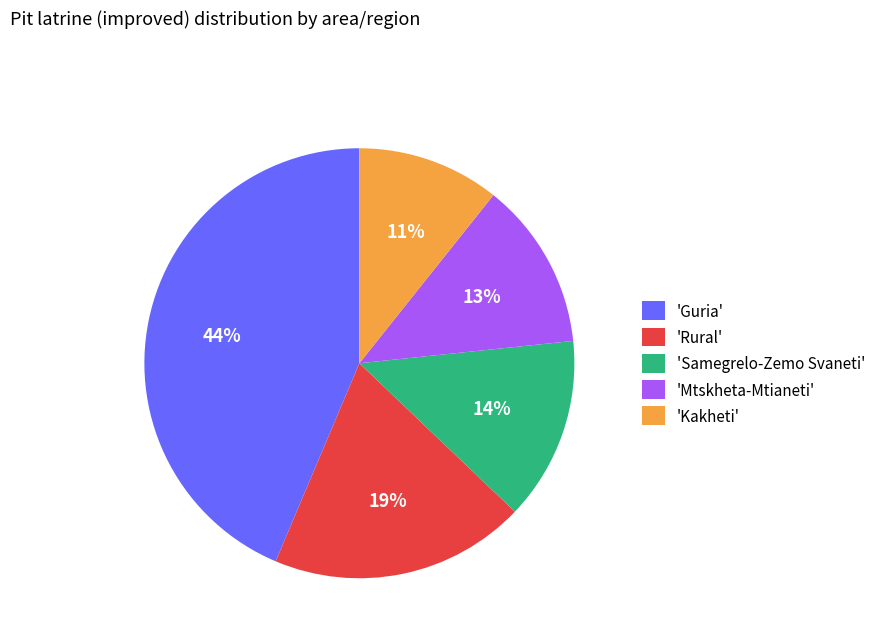

The 'Kakheti' slice represents 2% of the pie. True or false?

False